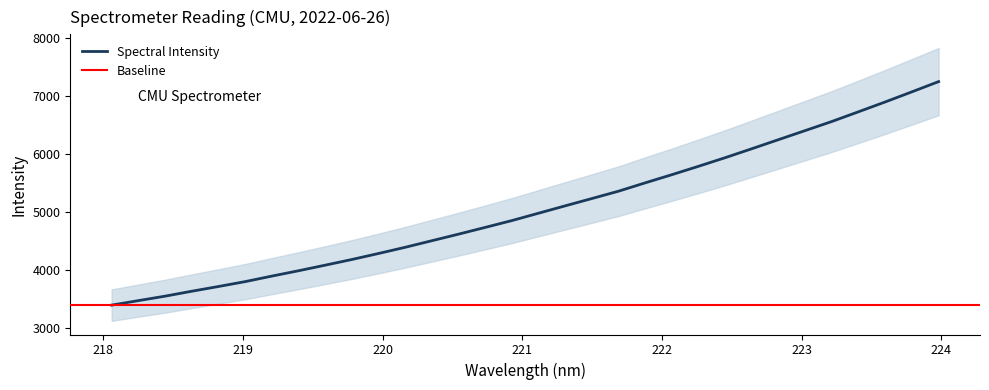

Reading right to left, list all the values displayed in this chart.

7251.4	7075.4	6901.2	6732.2	6564.6	6407.6	6251.4	6094.7	5940.3	5791.7	5646.8	5506.0	5362.0	5235.0	5109.1	4981.9	4854.7	4736.9	4620.4	4506.9	4393.6	4286.5	4182.7	4084.7	3988.4	3895.9	3800.8	3716.4	3634.8	3549.6	3472.6	3395.4